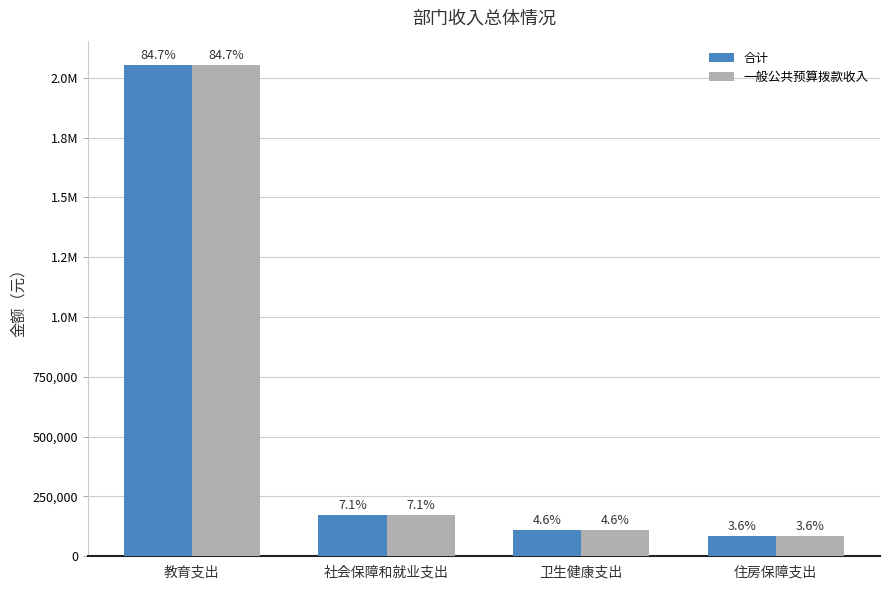

Are the bars grouped side by side (vs. stacked)?

Yes